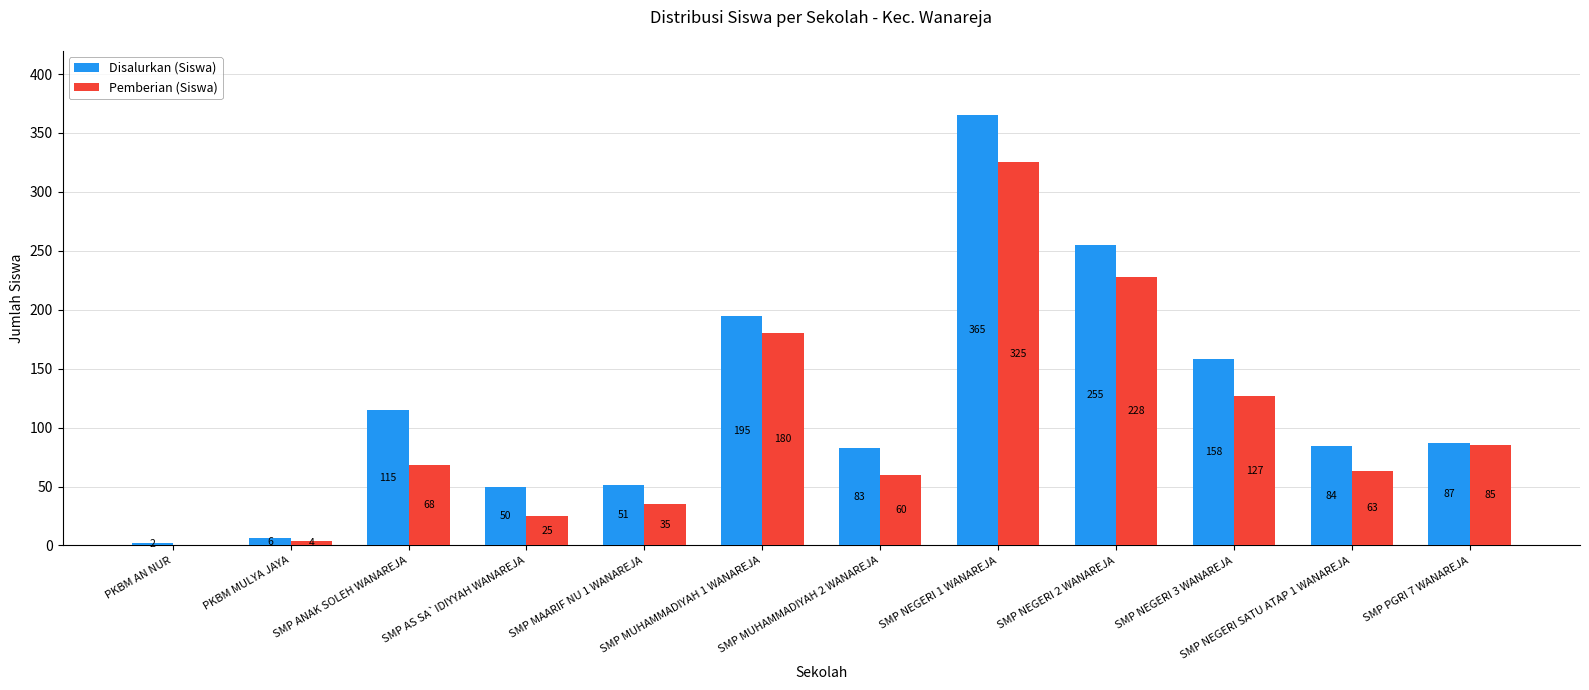

Reading left to right, extract all data points from this chart.

Disalurkan (Siswa): 2	6	115	50	51	195	83	365	255	158	84	87
Pemberian (Siswa): 0	4	68	25	35	180	60	325	228	127	63	85